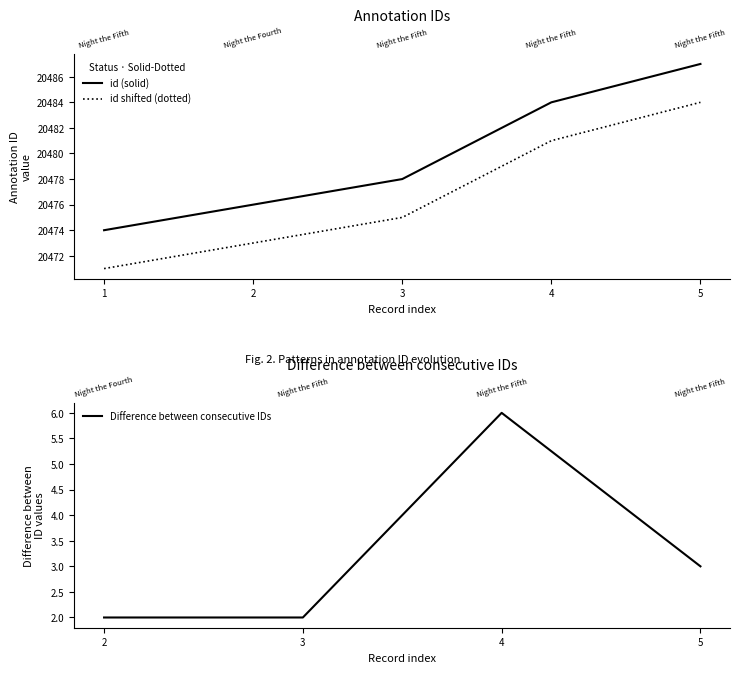

Where is the data nearest to the value 20480?

3